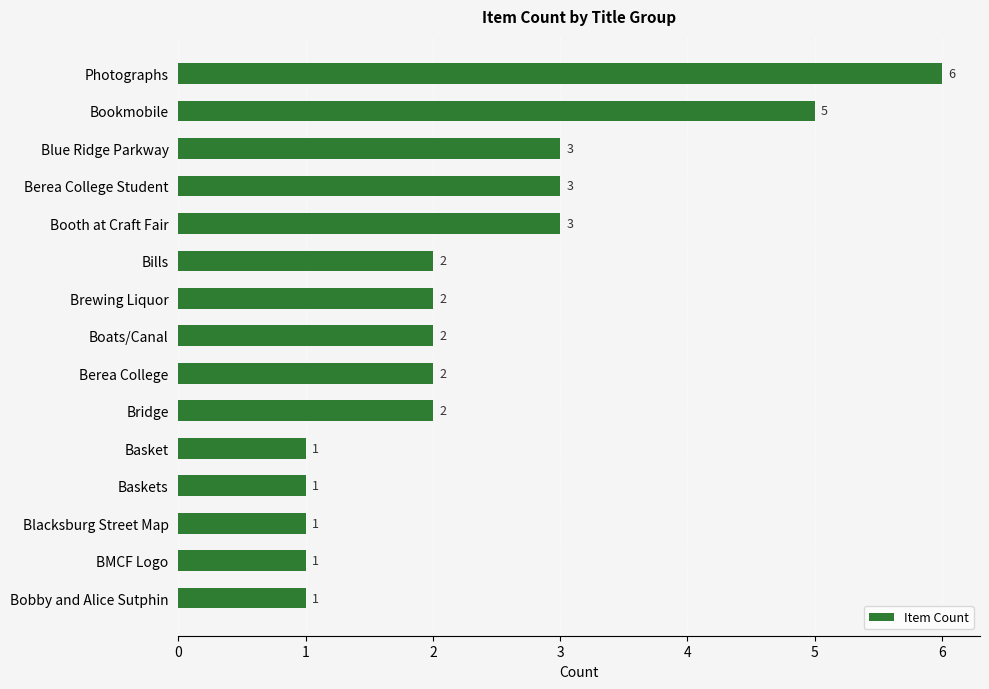

Approximately how many times larger is the value at BMCF Logo compared to Bobby and Alice Sutphin?

1.0